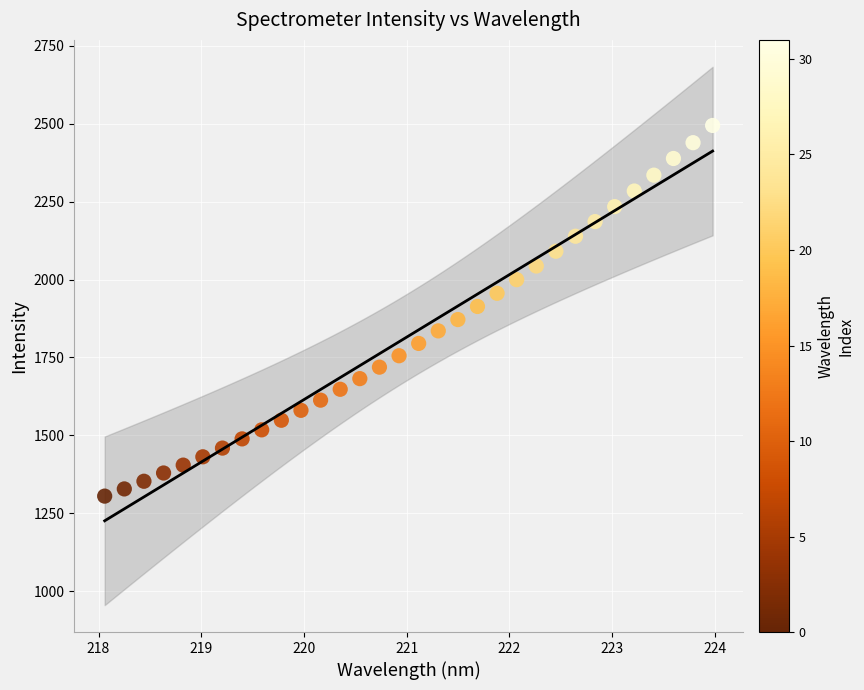

What is the range of Y values (max minus min)?

1189.4